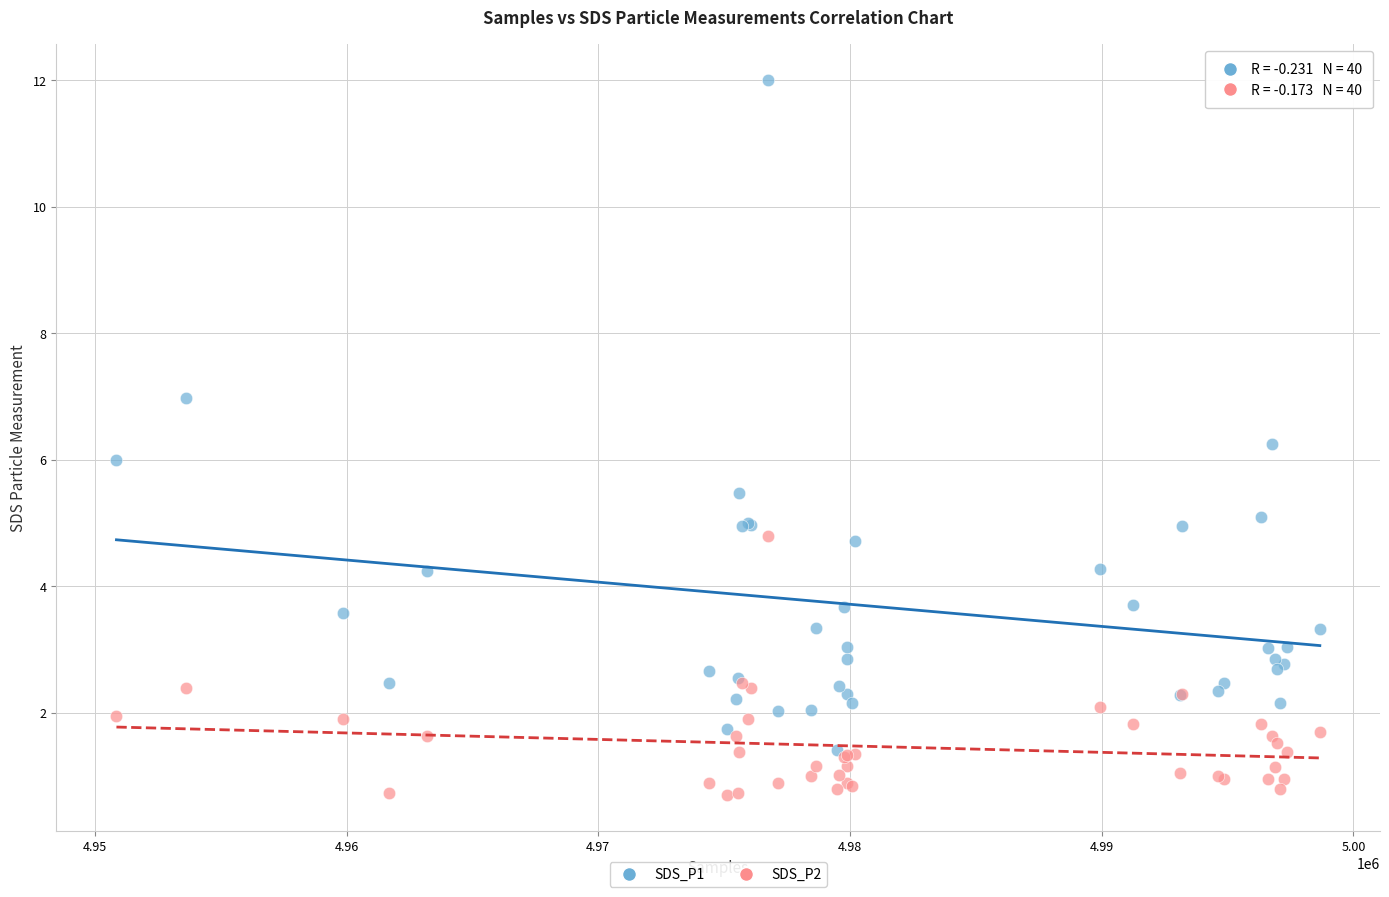

Which series contains the highest Y value?

SDS_P1